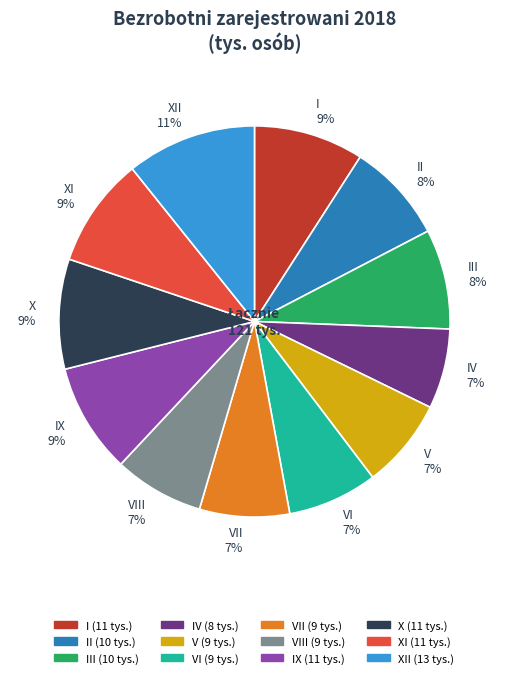

Does any single category account for the majority?

No